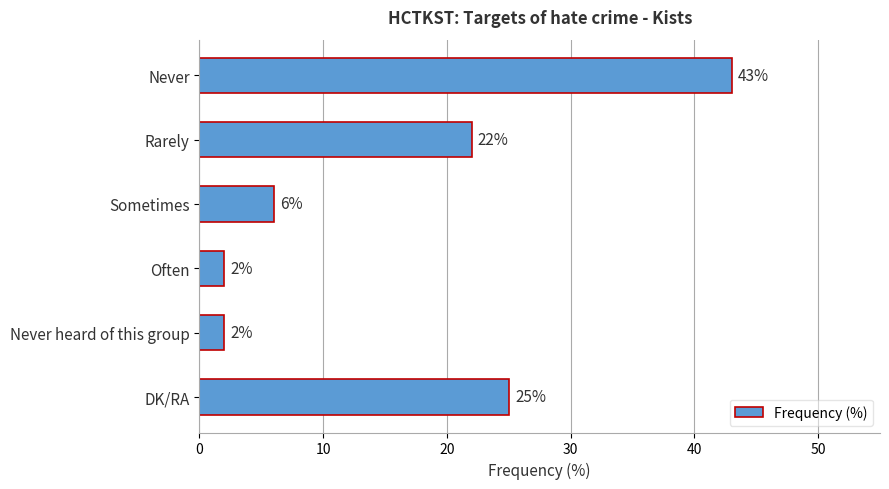

What is the maximum value shown in the chart?

43